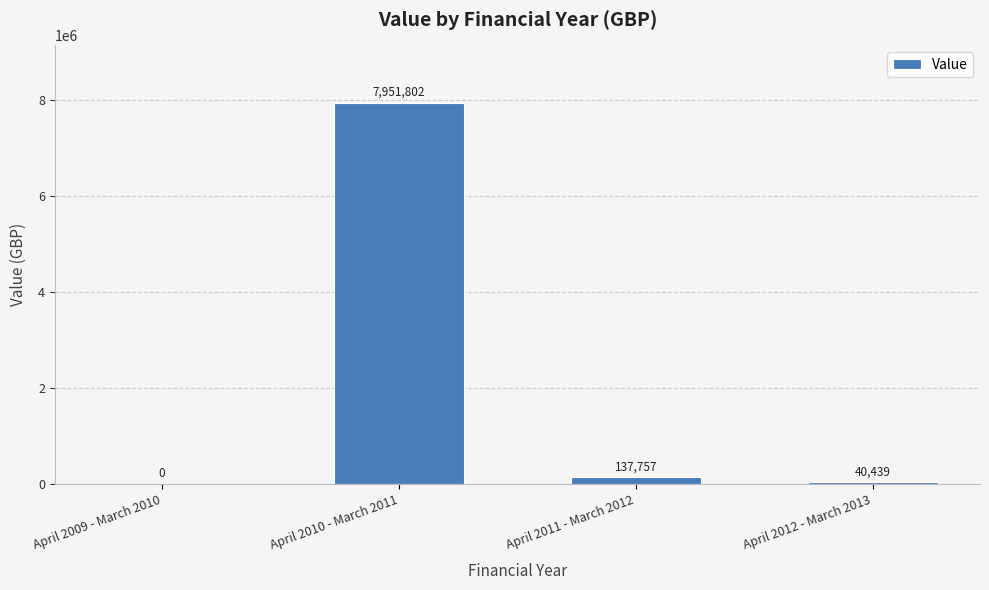

Reading left to right, extract all data points from this chart.

April 2009 - March 2010=0	April 2010 - March 2011=7951802	April 2011 - March 2012=137757	April 2012 - March 2013=40439